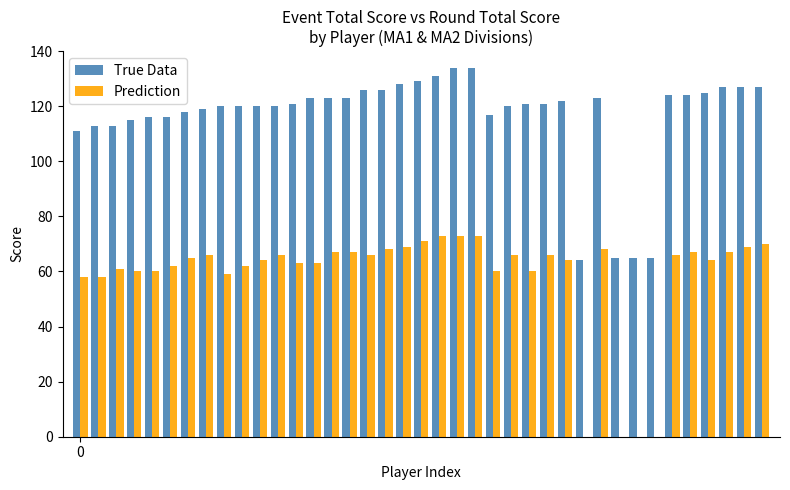

Which series has the largest total across all categories?

True Data